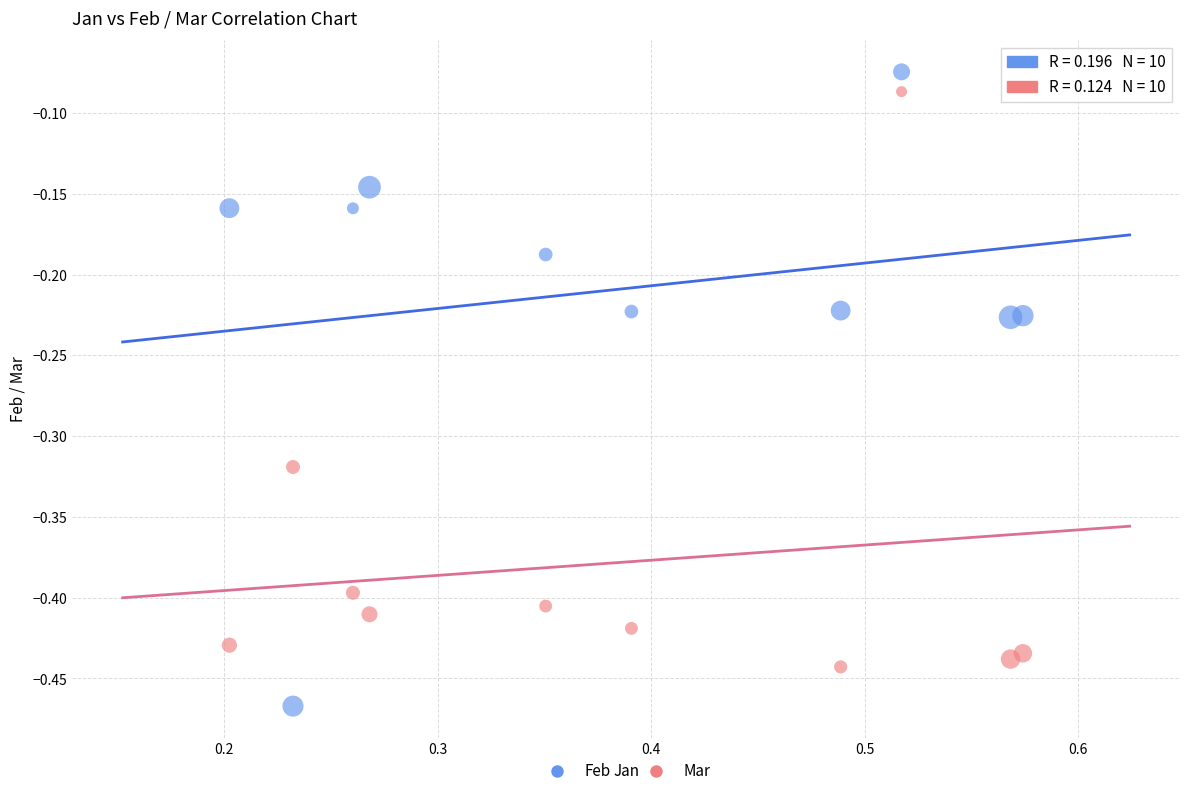

Across all data points, what is the range of Y values (max minus min)?

0.4